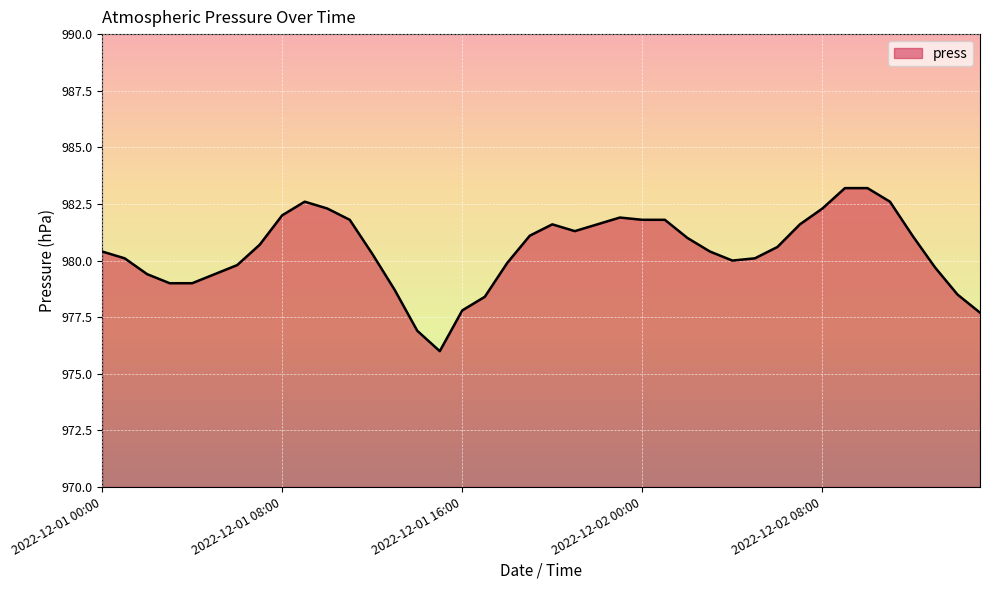

Does the chart have visible grid lines?

Yes